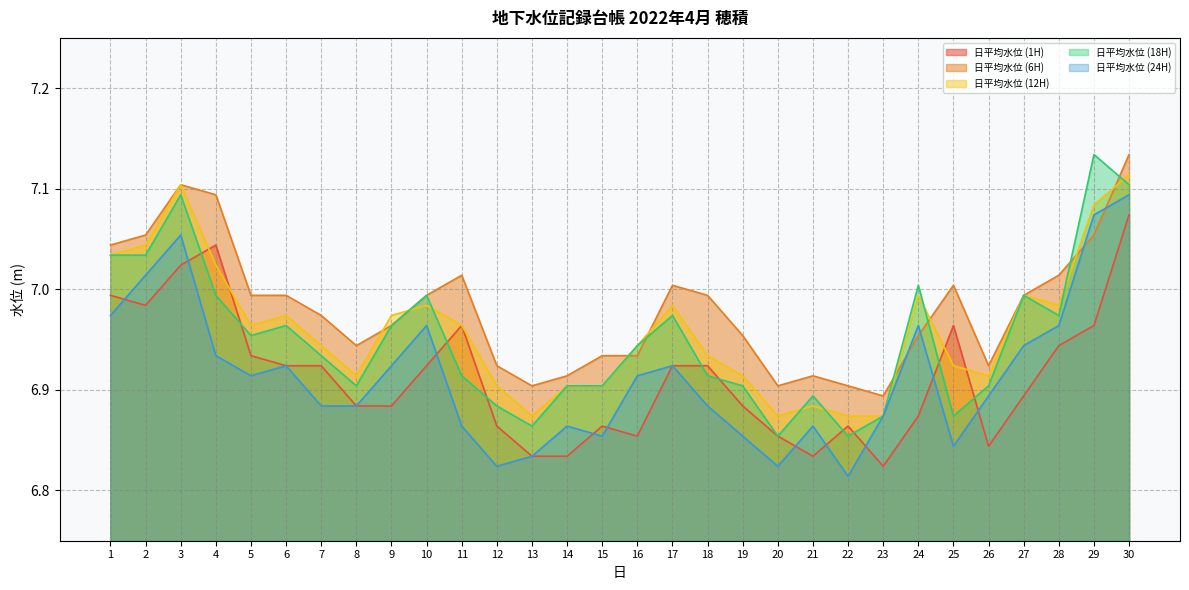

Rank the series by their maximum value, from lowest to highest.

日平均水位 (1H), 日平均水位 (24H), 日平均水位 (12H), 日平均水位 (6H), 日平均水位 (18H)